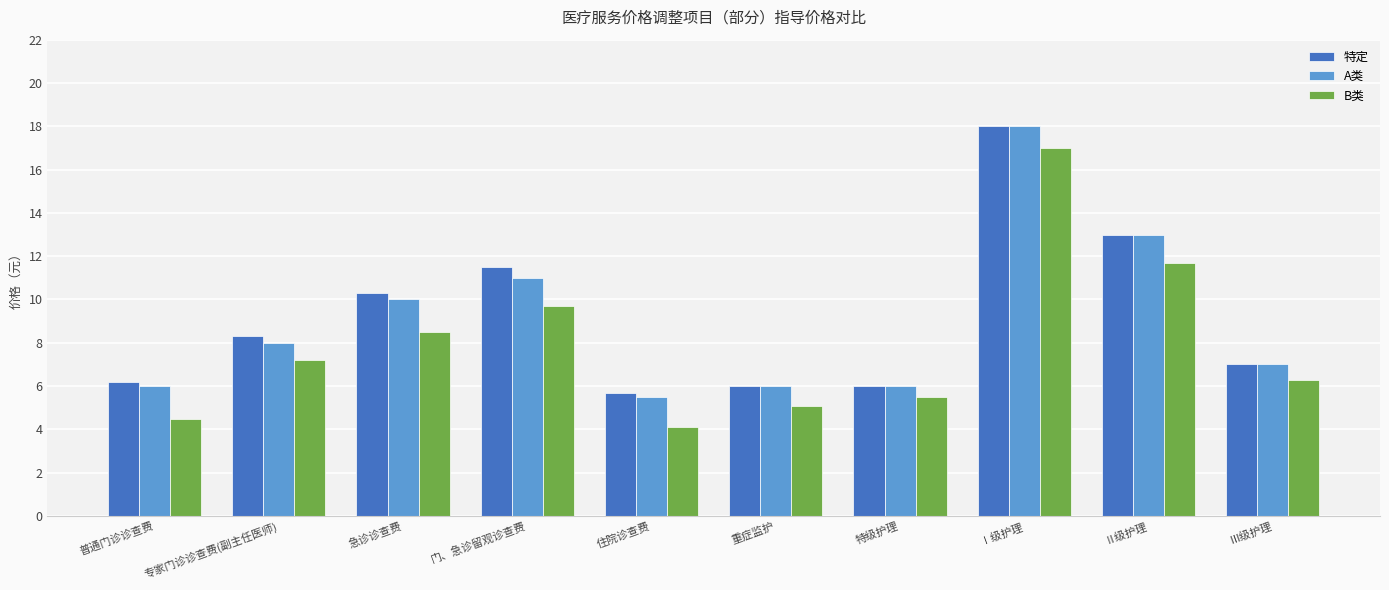

What position from the right is 普通门诊诊查费?

10